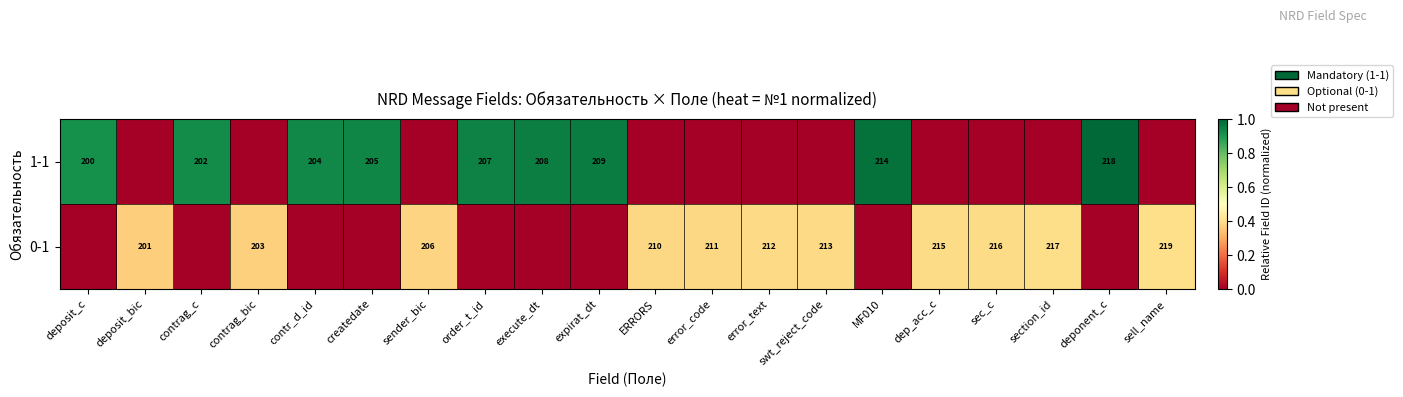

Which label corresponds to the largest value in the chart?

deponent_c